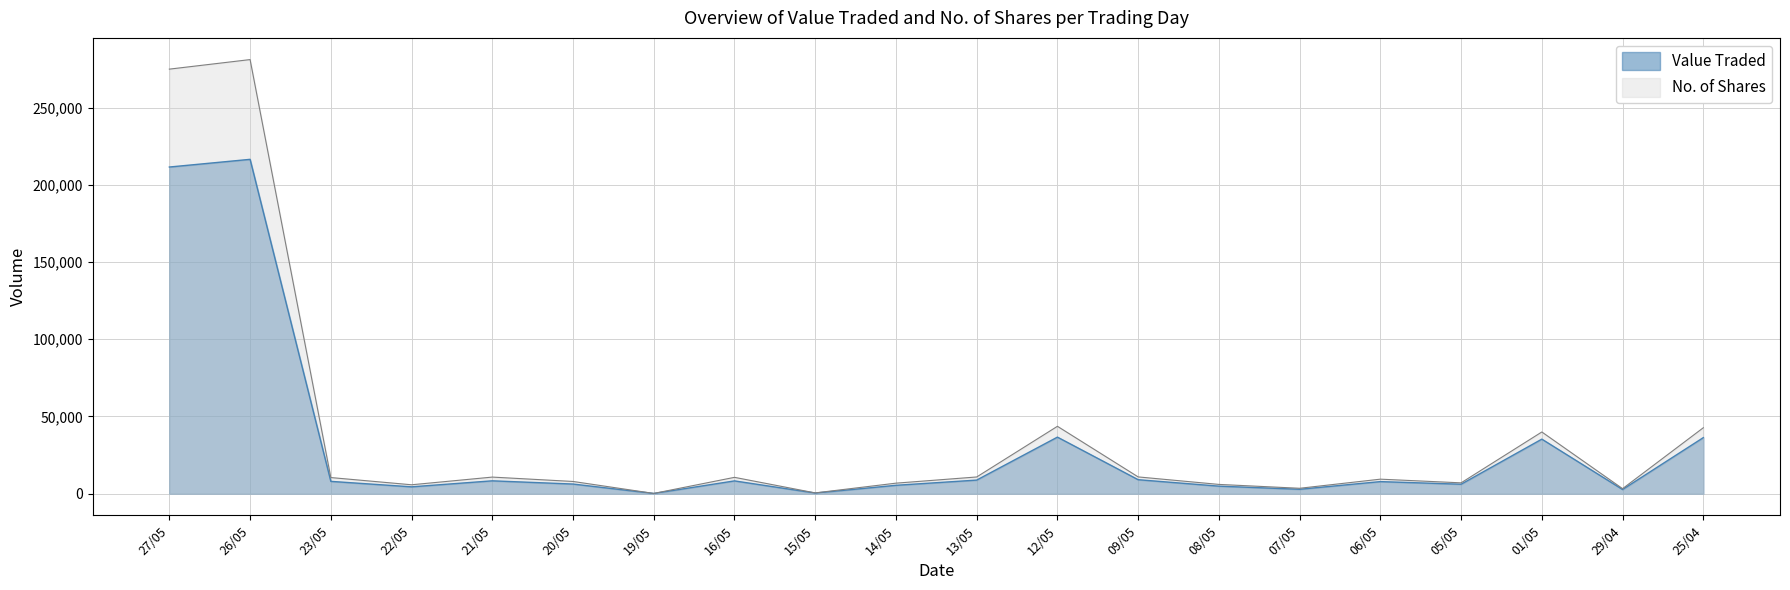

Rank the categories by Value Traded value from highest to lowest.

26/05, 27/05, 12/05, 25/04, 01/05, 09/05, 13/05, 21/05, 16/05, 23/05, 06/05, 20/05, 05/05, 14/05, 08/05, 22/05, 07/05, 29/04, 15/05, 19/05